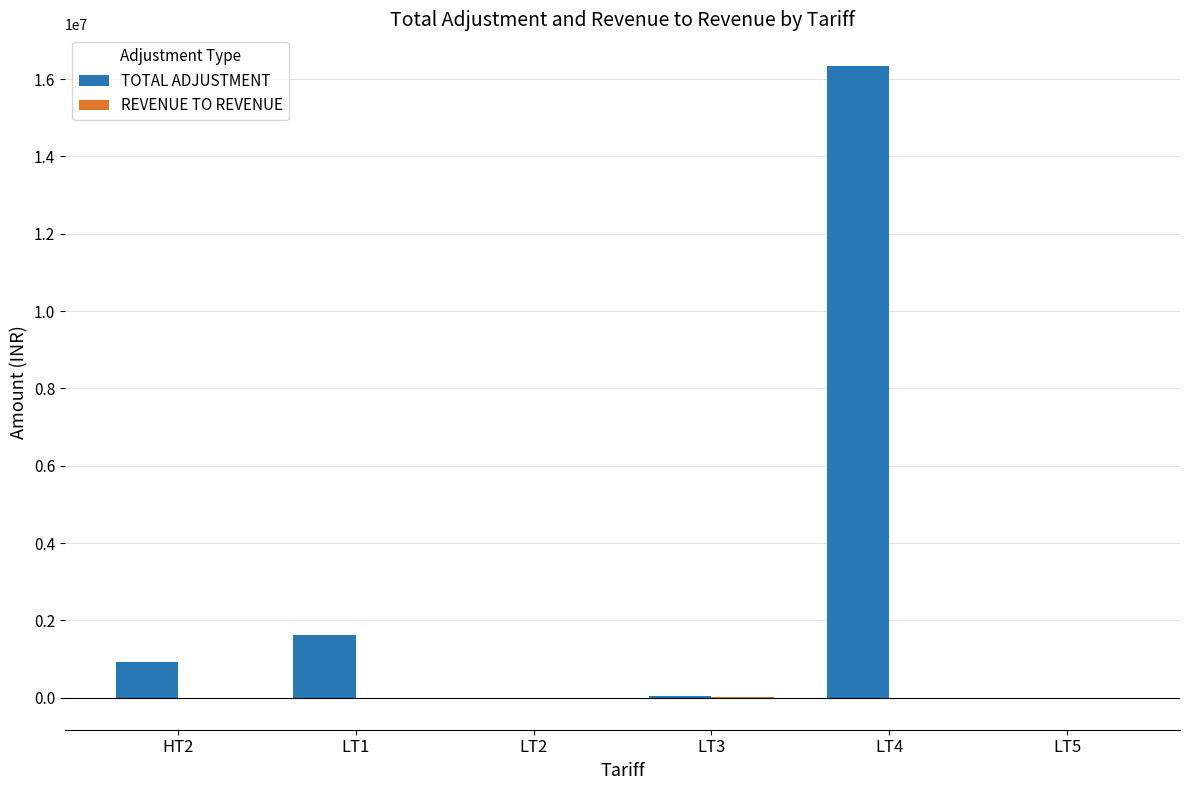

At which category does the chart reach its peak across all series?

LT4